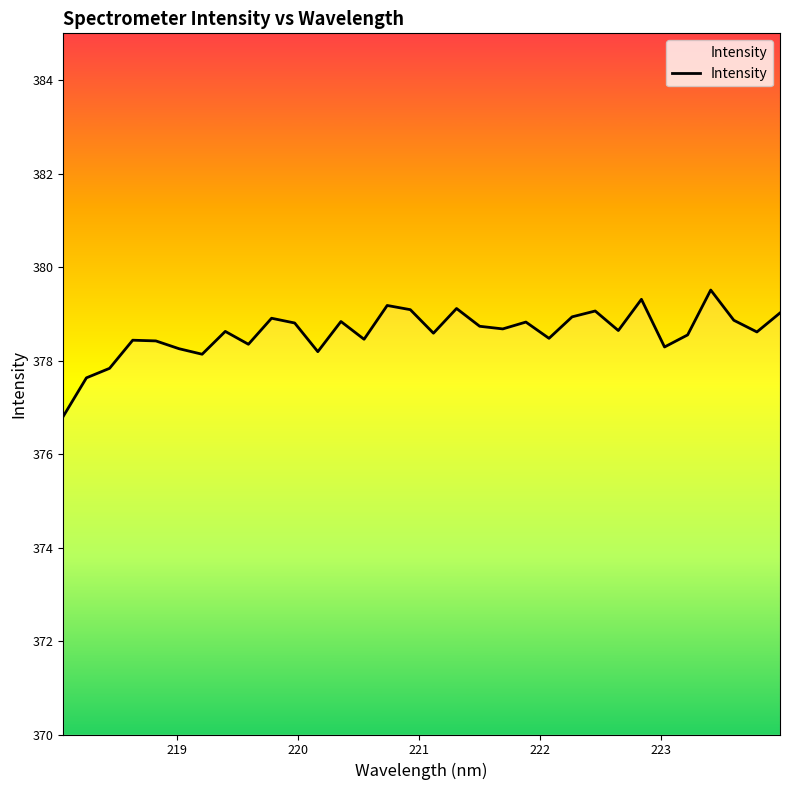

What is the minimum value shown in the chart?

376.8